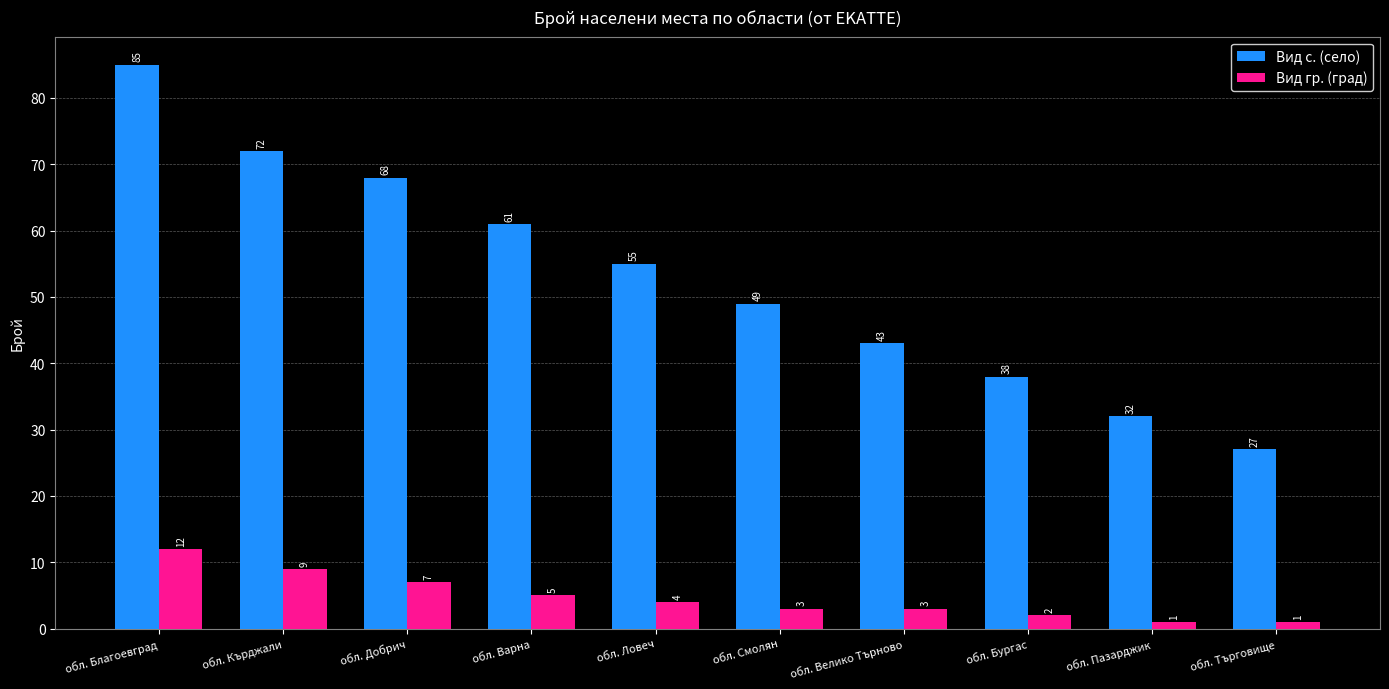

What is the total value across all series at обл. Кърджали?

81